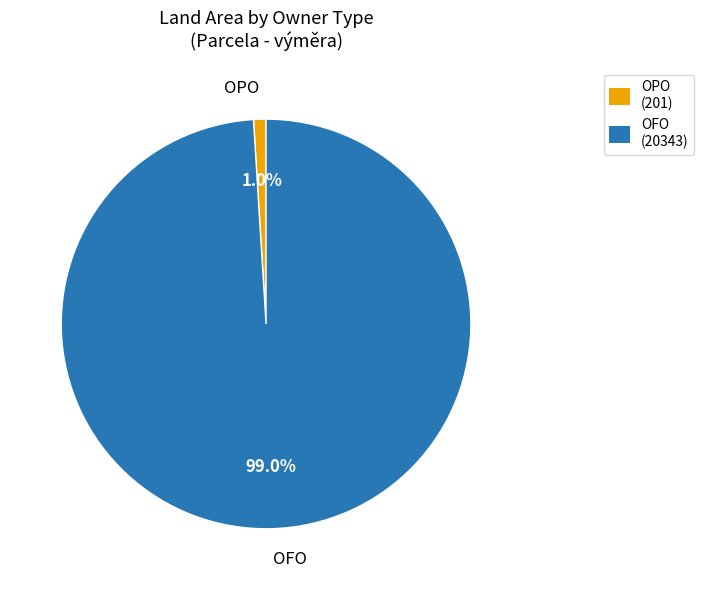

Which has a higher value, OFO or OPO?

OFO